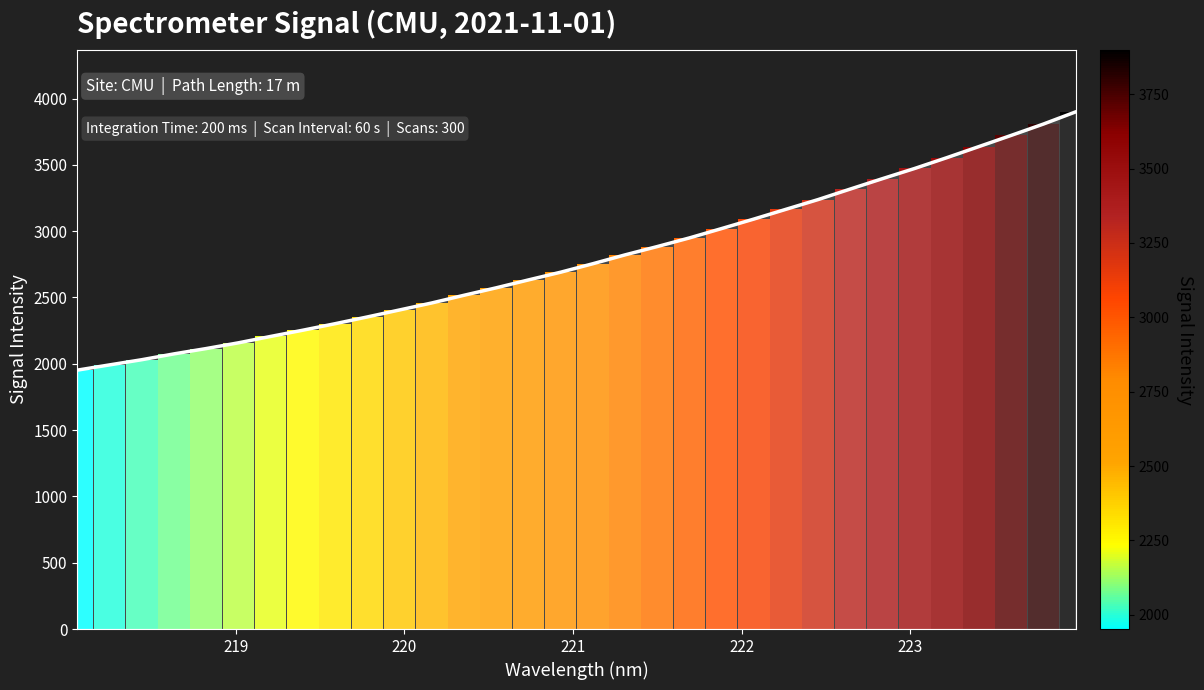

Reading left to right, what are all the values shown in this chart?

1952.1	1991.6	2030.6	2074.6	2114.8	2158.1	2206.2	2253.2	2302.2	2353.2	2405.9	2458.6	2516.5	2572.8	2632.3	2690.4	2754.3	2821.1	2883.7	2948.9	3019.5	3091.0	3164.8	3238.2	3317.6	3396.0	3472.7	3554.2	3638.1	3722.0	3807.4	3898.9